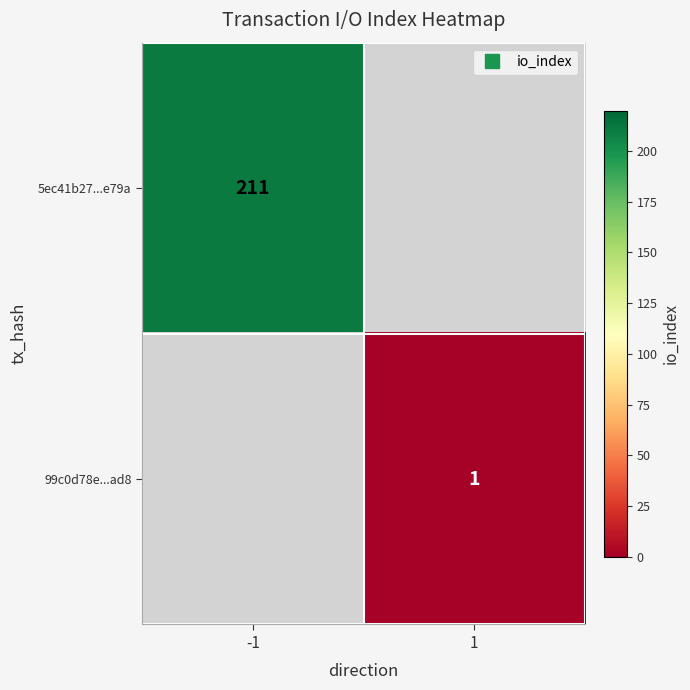

At which label does 99c0d78e...ad8 reach its peak?

-1